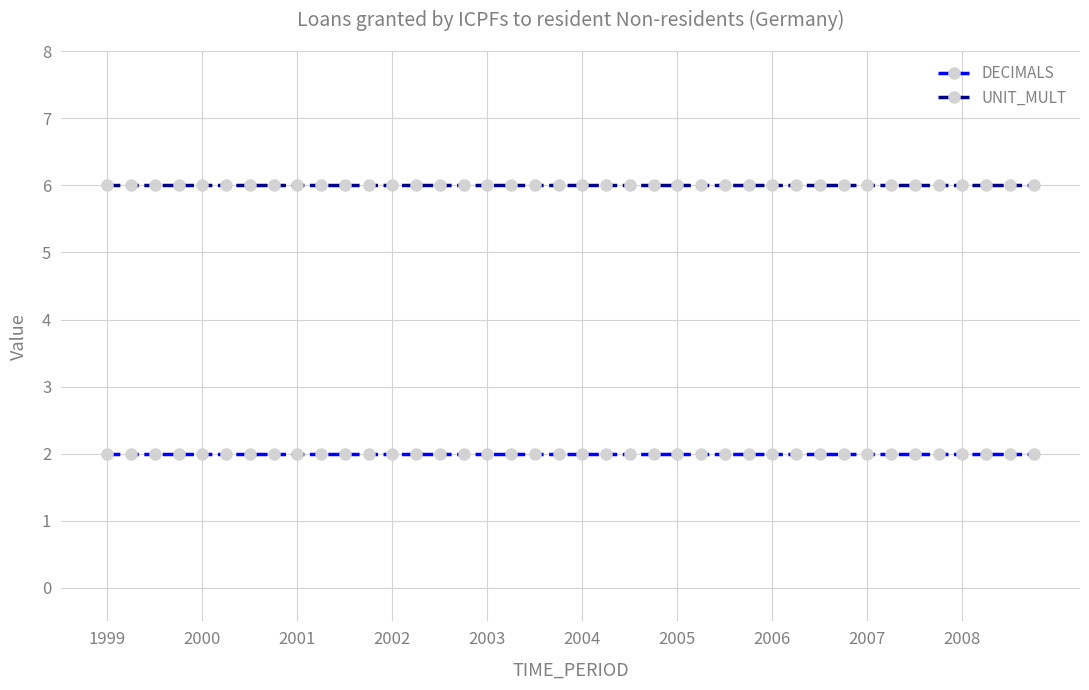

What is the greatest value displayed?

6